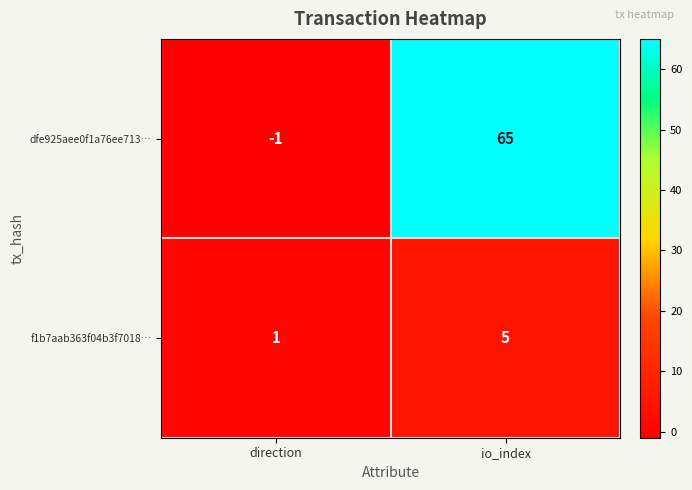

What is the average value of the f1b7aab363f04b3f7018… series?

3